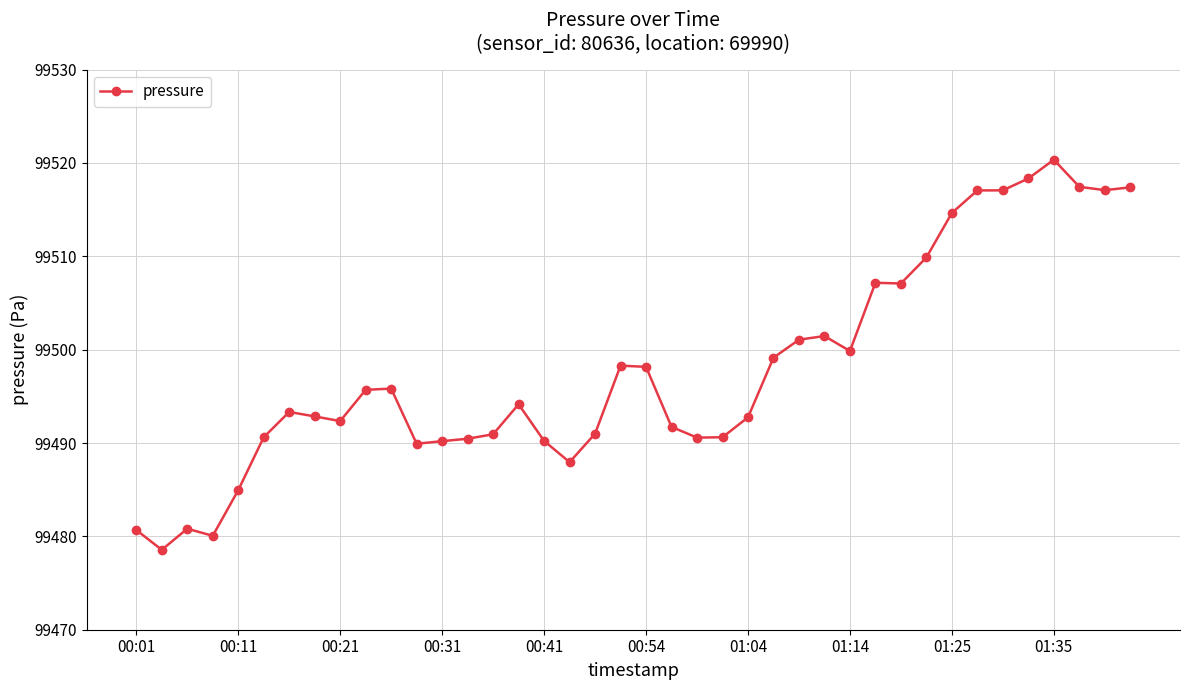

True or false: the data has more than 2 interior local peaks.

True